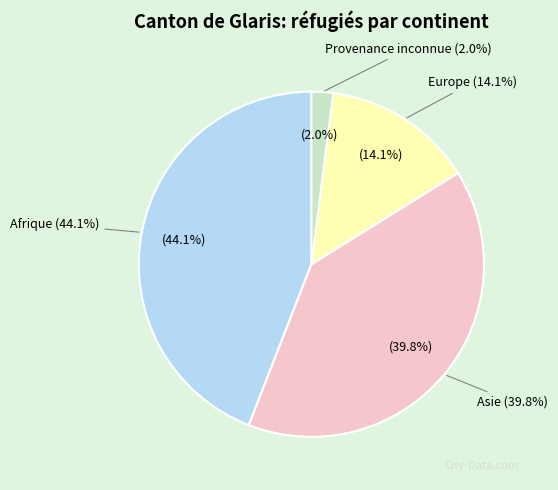

Between Provenance inconnue and Asie, which is larger?

Asie